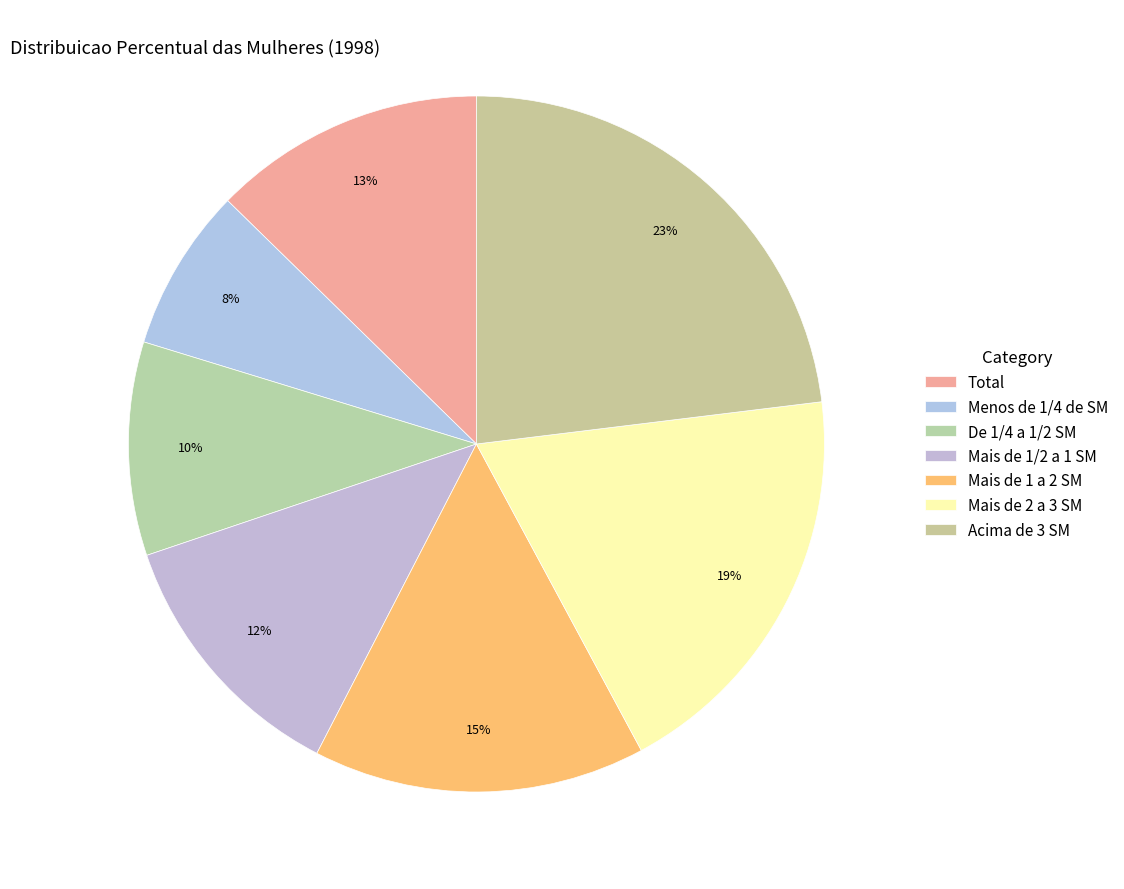

What percentage is the De 1/4 a 1/2 SM slice, to the nearest percent?

10%